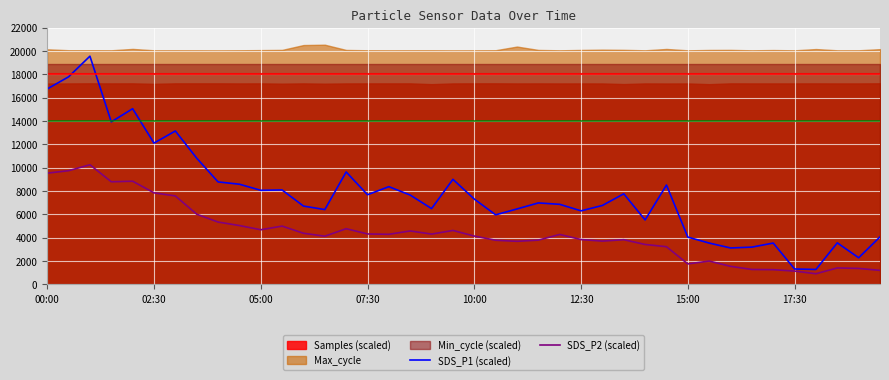

True or false: SDS_P2 (scaled) and SDS_P1 (scaled) cross at least once.

False